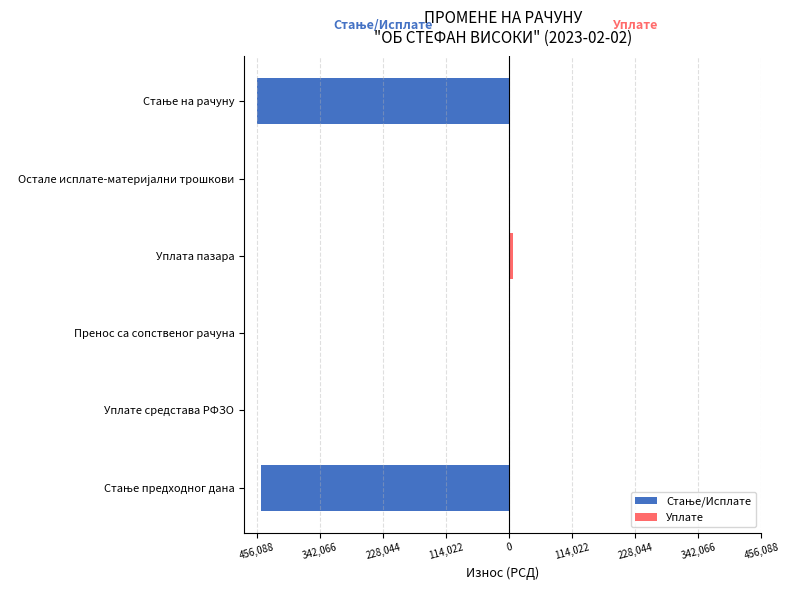

Does the chart contain any negative values?

Yes